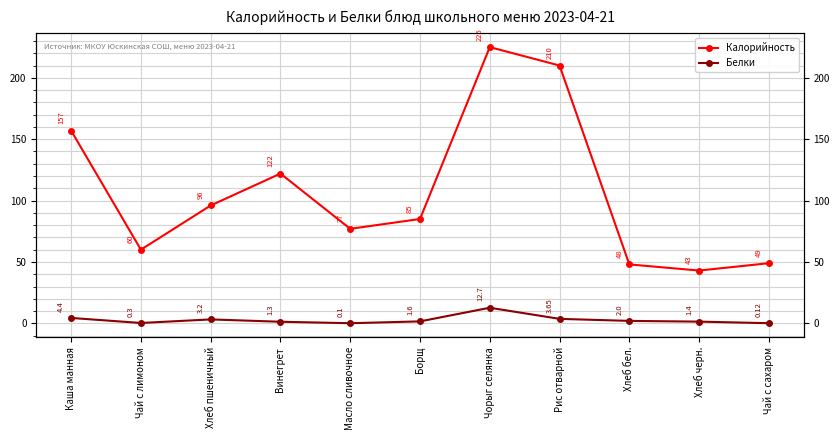

Where is Белки nearest to the value 6?

Каша манная